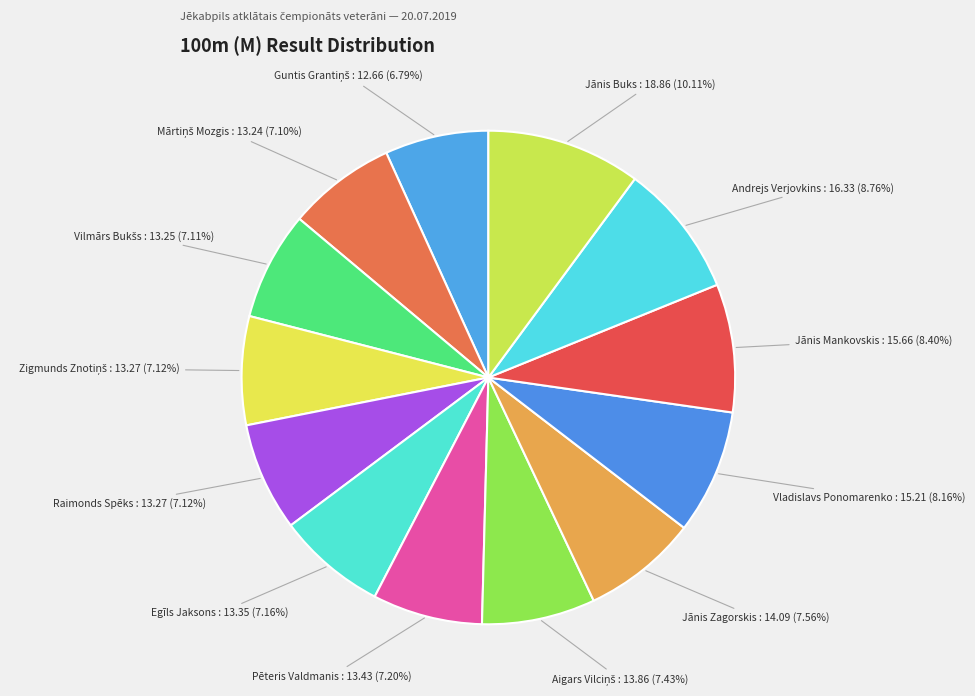

What is the ratio of the value at Andrejs Verjovkins to the value at Jānis Zagorskis?

1.2